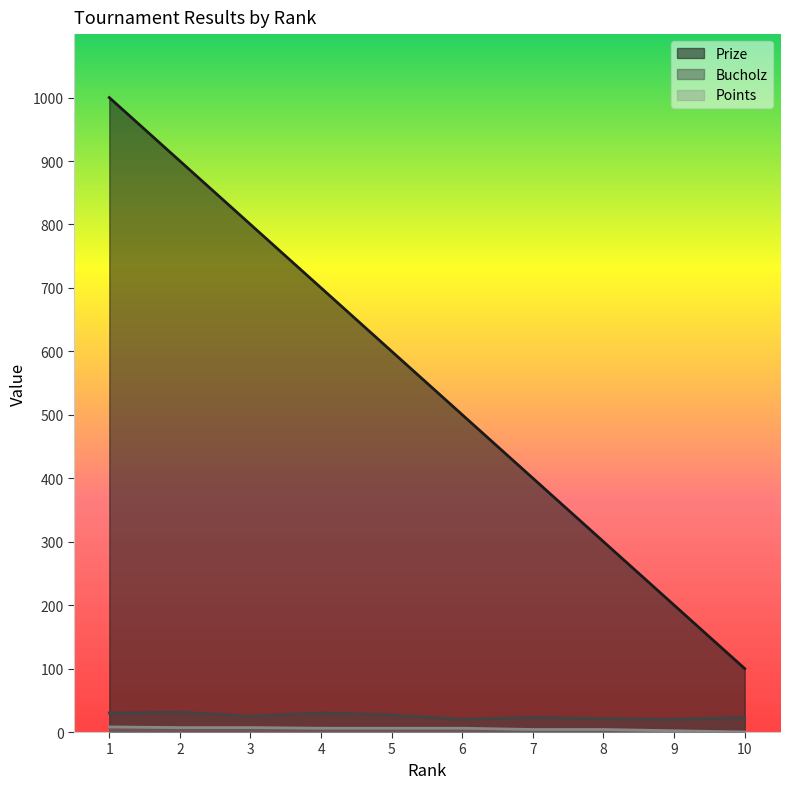

How many values in the Prize series are below 600?

5